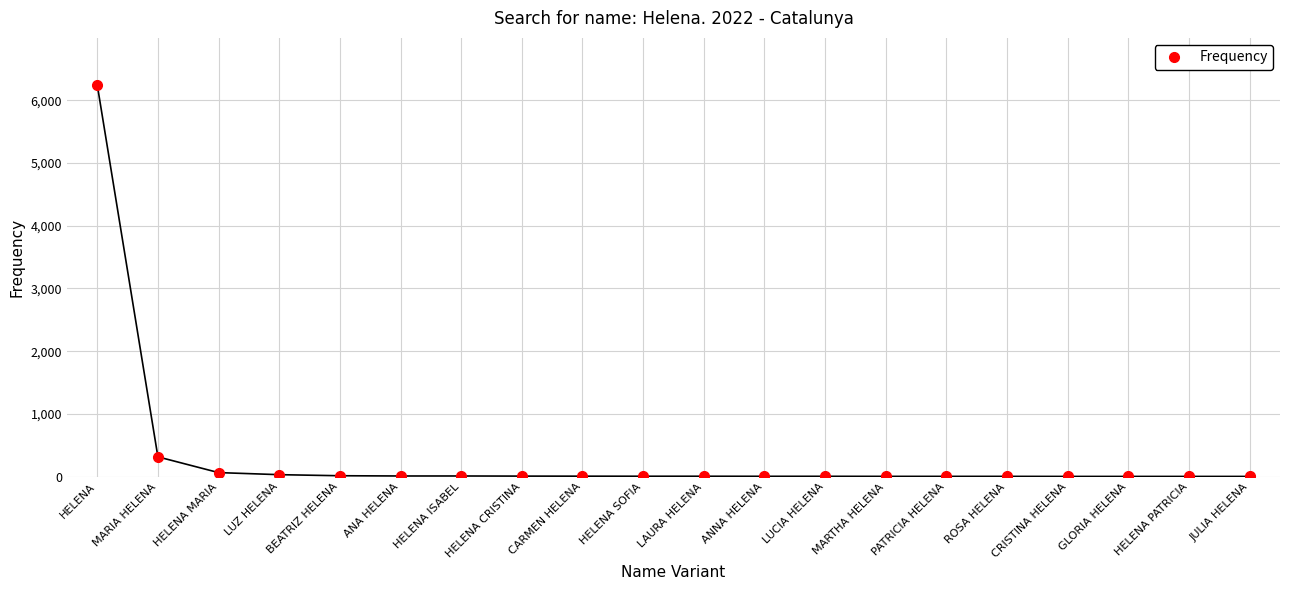

What is the label of the 13th point from the left?

LUCIA HELENA